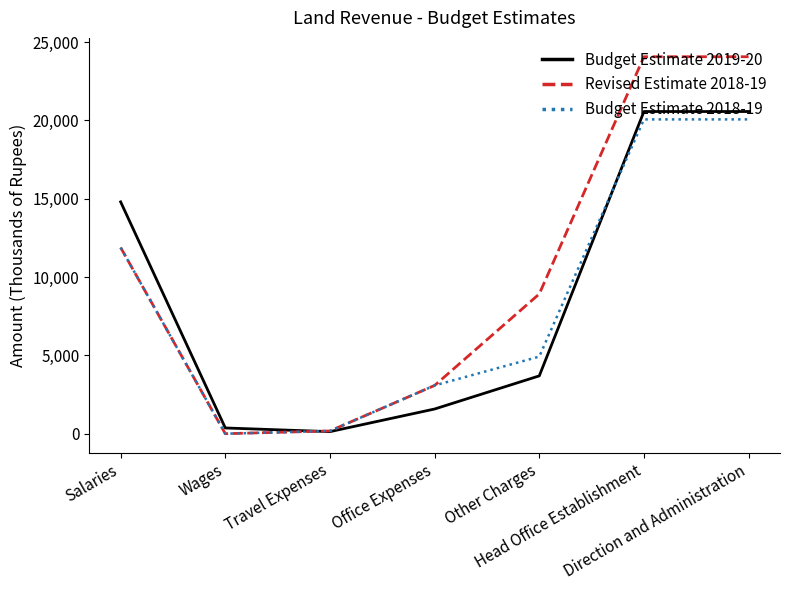

Does the chart display data point markers on the line(s)?

No